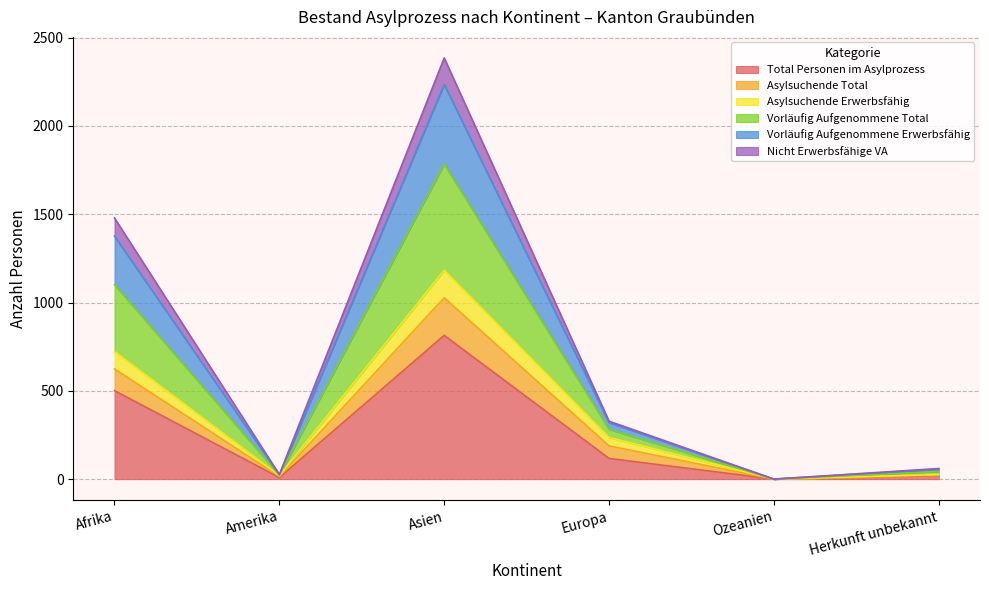

What is the highest value of the Total Personen im Asylprozess series?

814